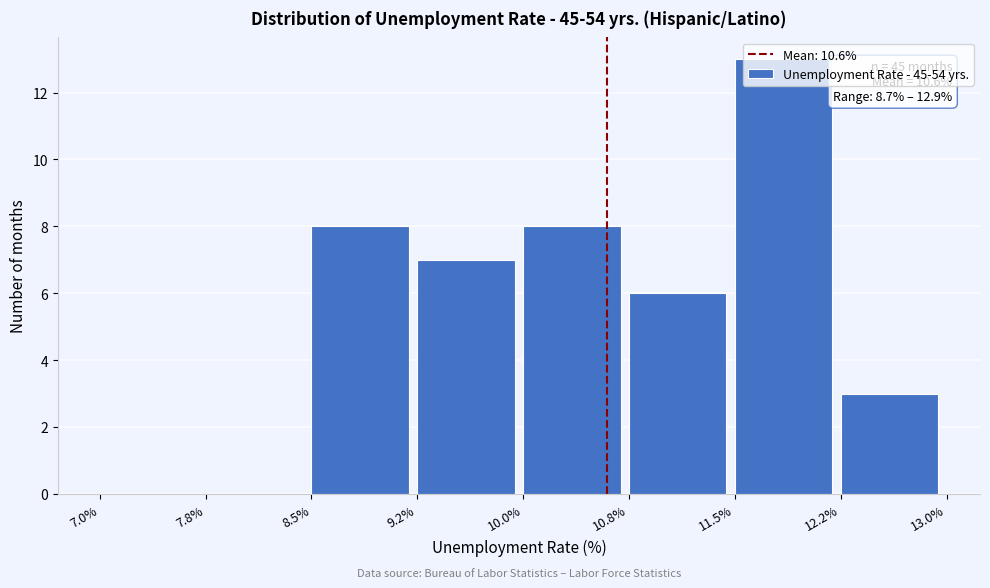

Over which range of the x-axis is the bar tallest?

11.5% to 12.2%